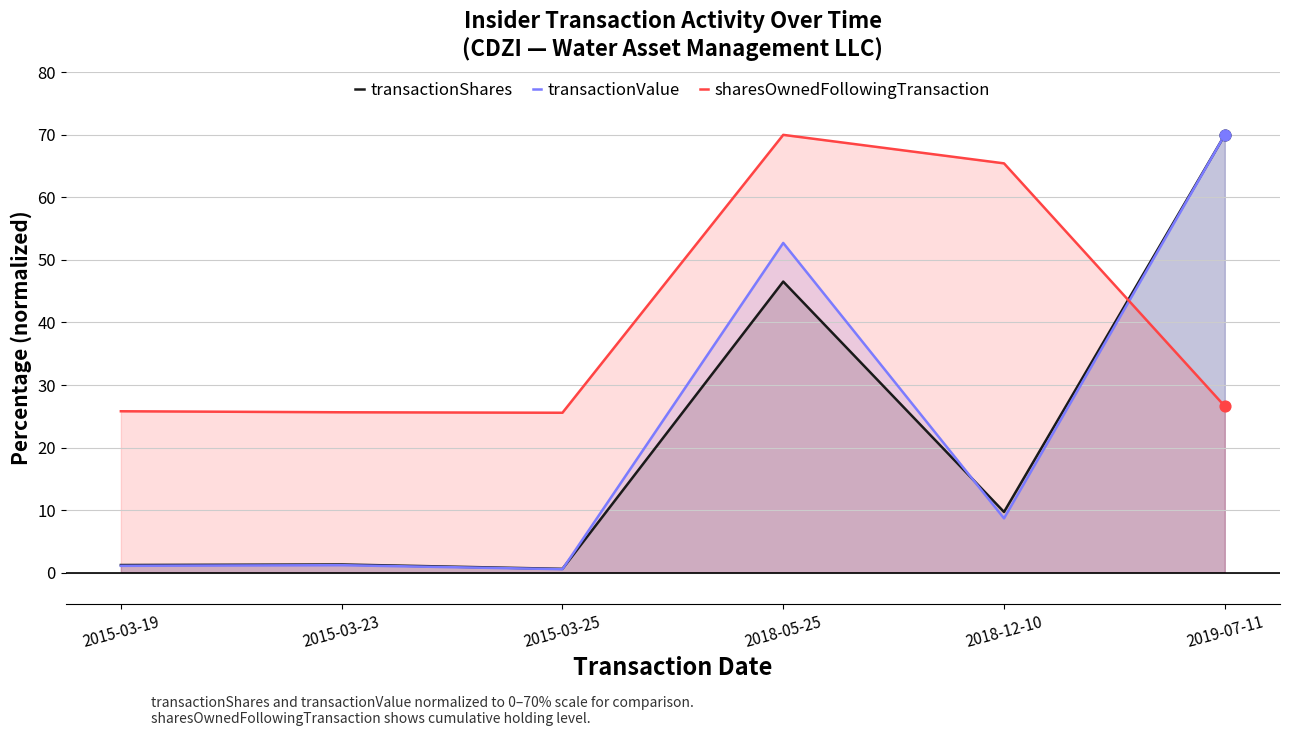

What is the total value across all series at 2015-03-23?

28.2